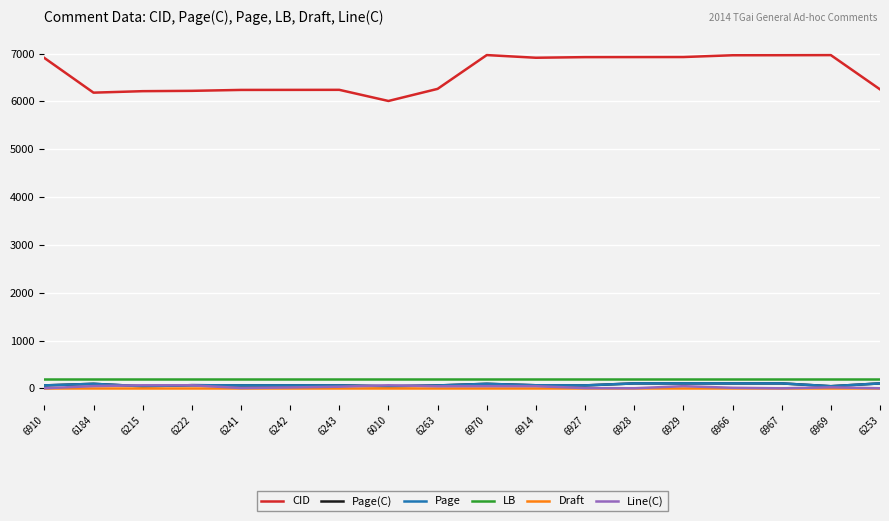

Does the chart display data point markers on the line(s)?

No